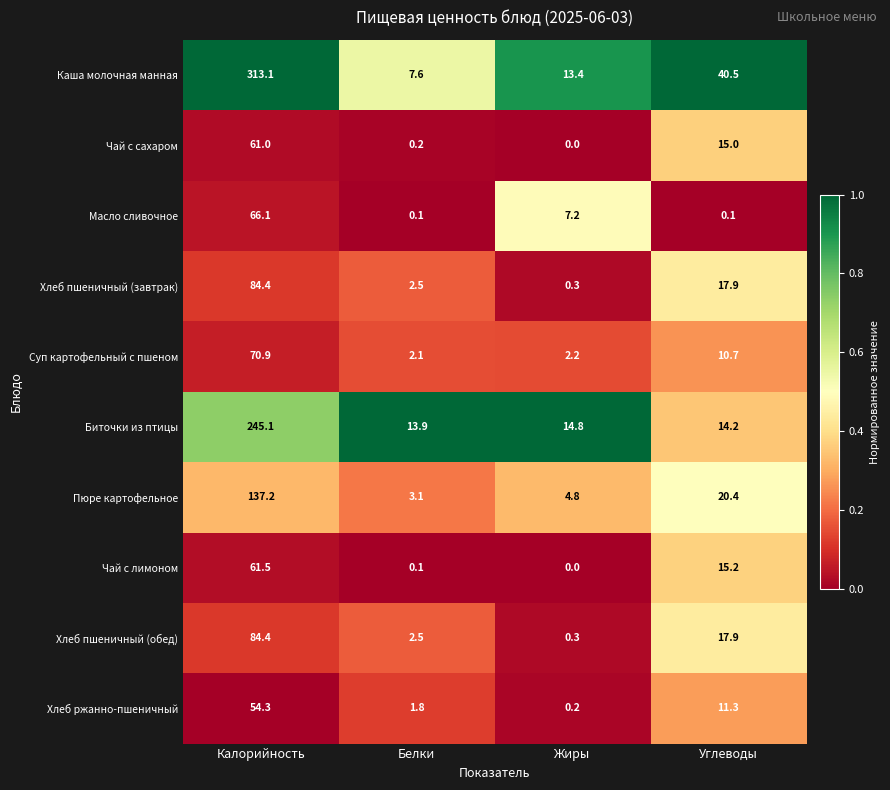

Which series has the largest range (max minus min)?

Каша молочная манная